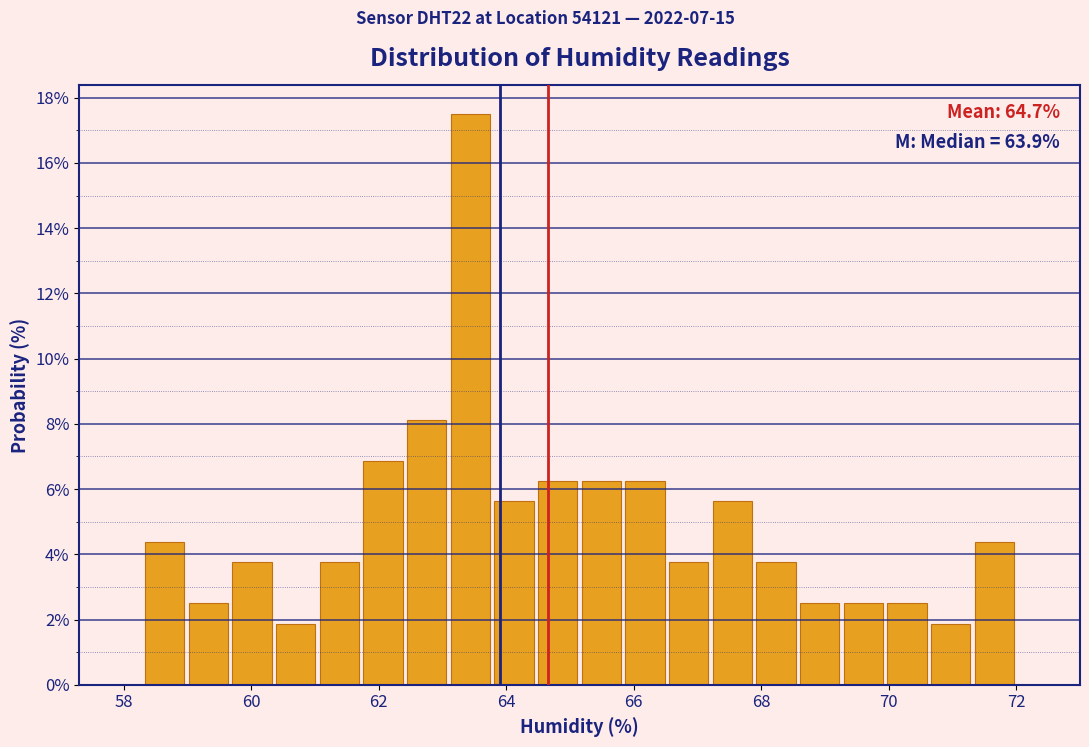

Read against the x-axis, roughly where is the centre of the tallest bar?

63.4